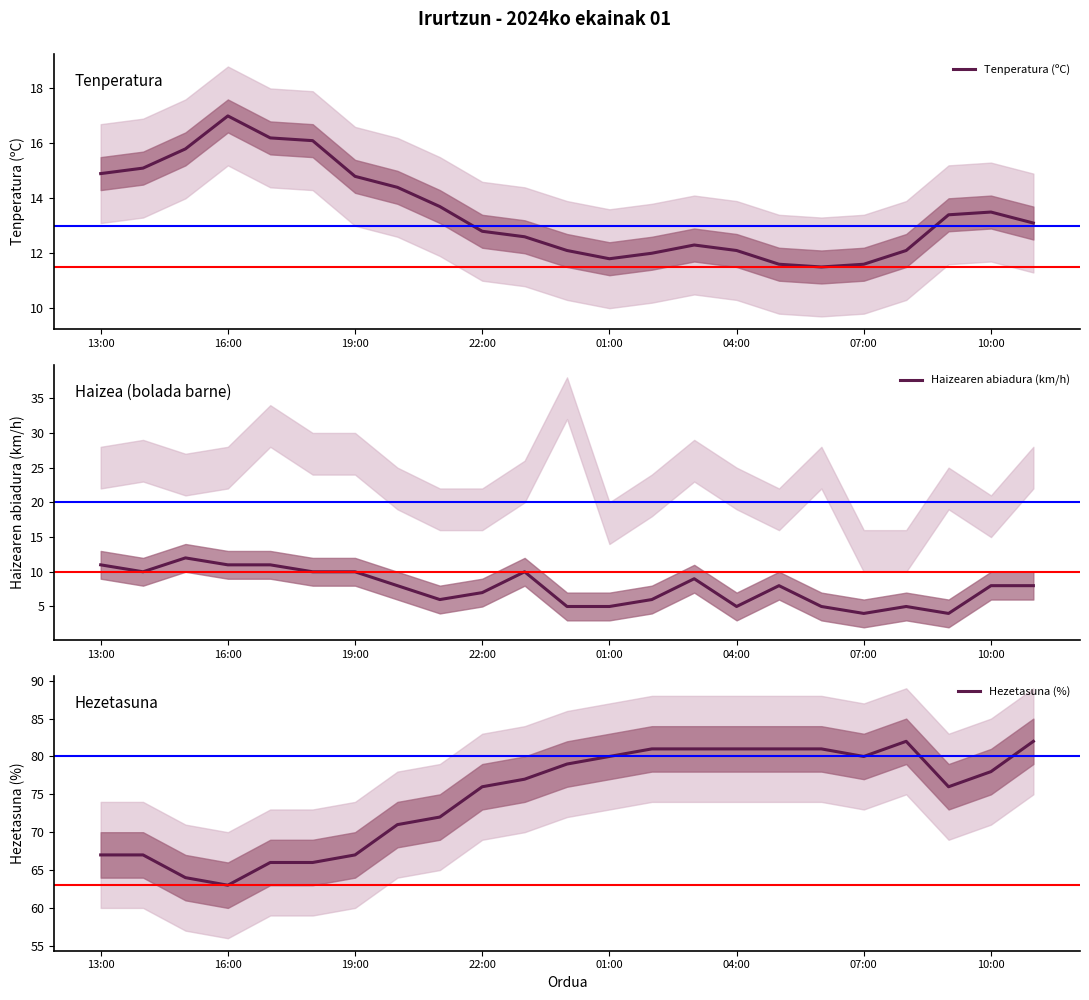

At how many categories does at least one series exceed 24?

23